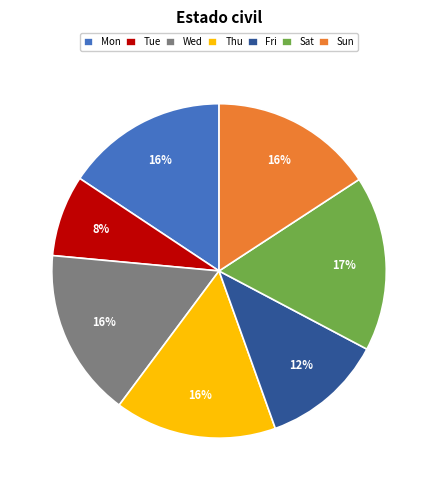

Is there a majority slice in this chart?

No